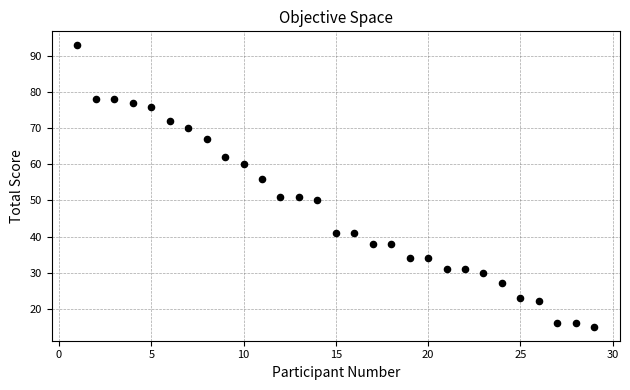

What is the range of Y values (max minus min)?

78